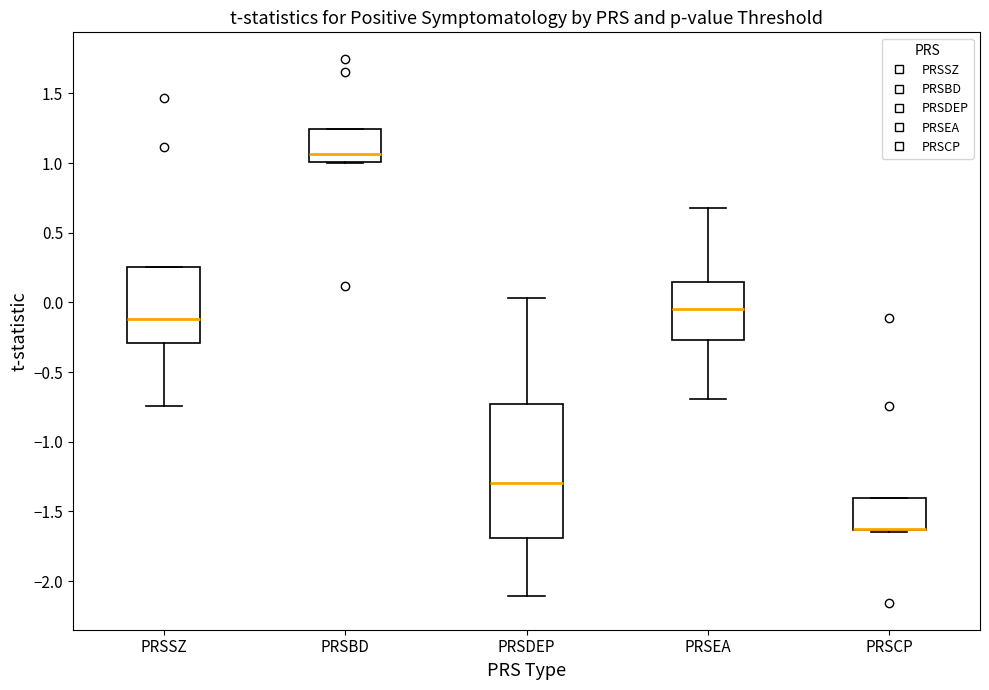

Comparing the boxes themselves (not the whiskers), which one is the tallest?

PRSDEP